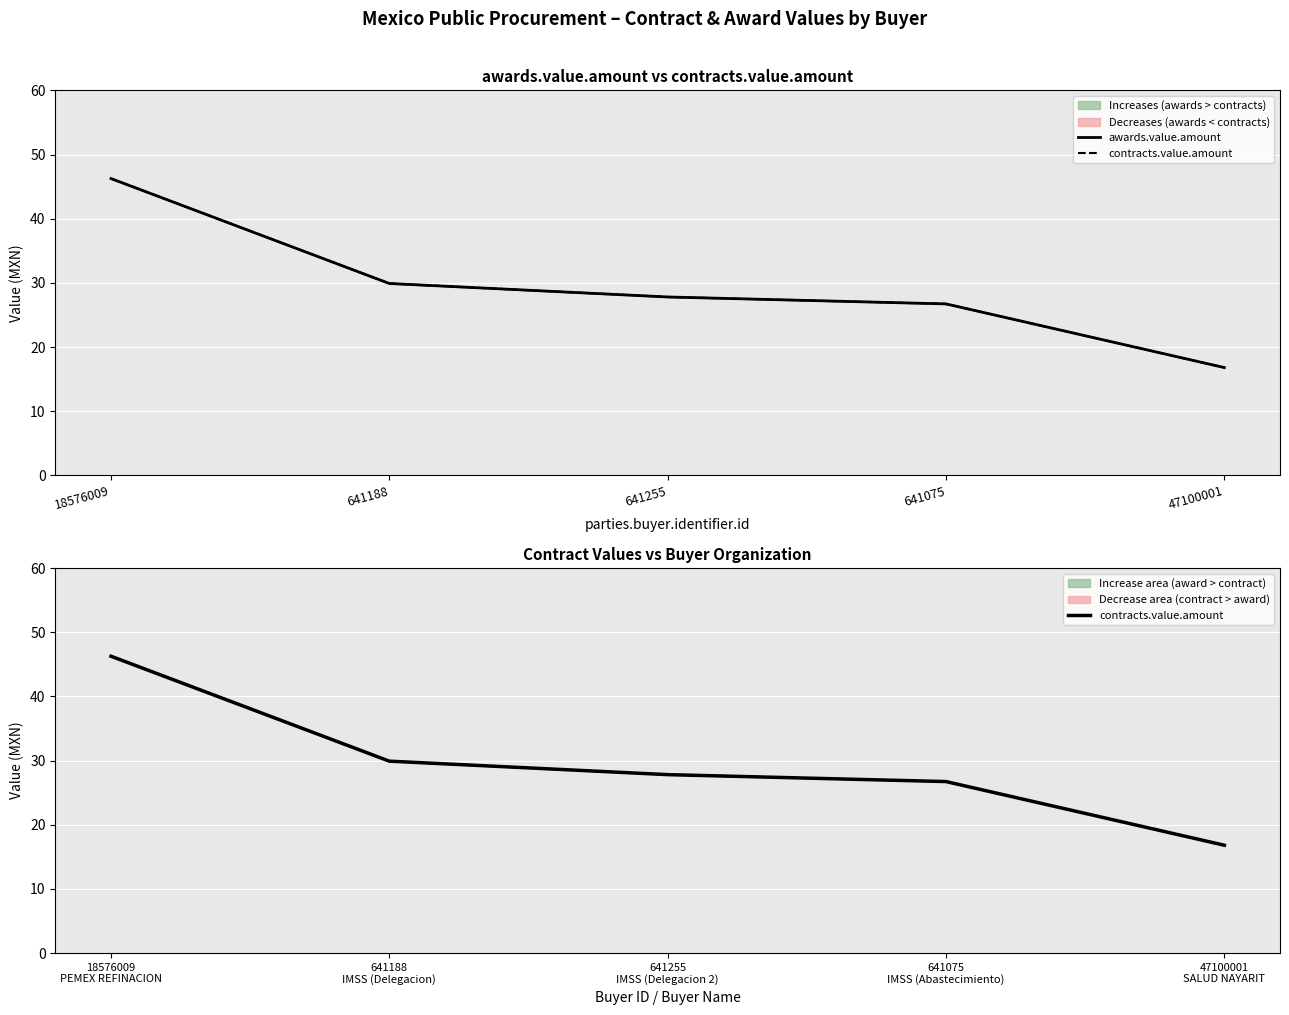

True or false: contracts.value.amount and awards.value.amount intersect in this chart.

False